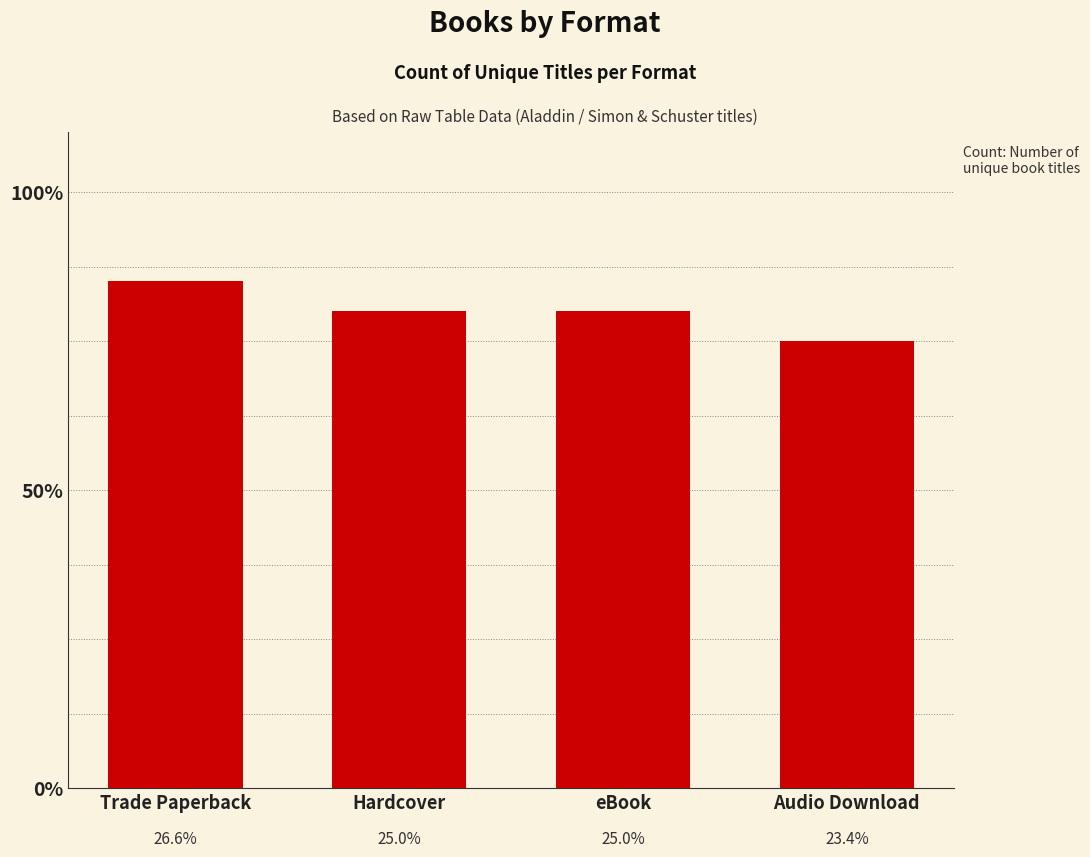

Rank the categories by value from highest to lowest.

Trade Paperback, Hardcover, eBook, Audio Download